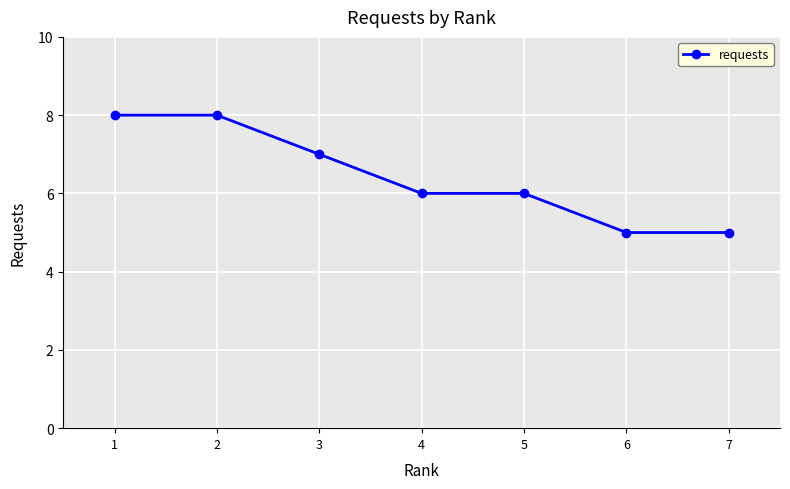

Count the number of categories in the chart.

7